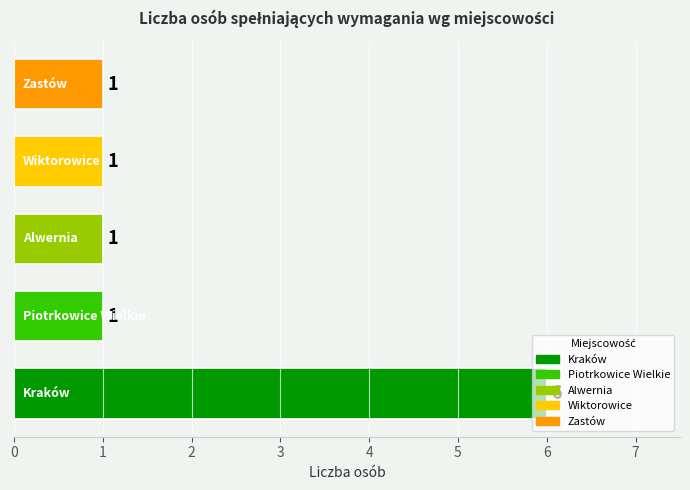

What is the greatest value displayed?

6